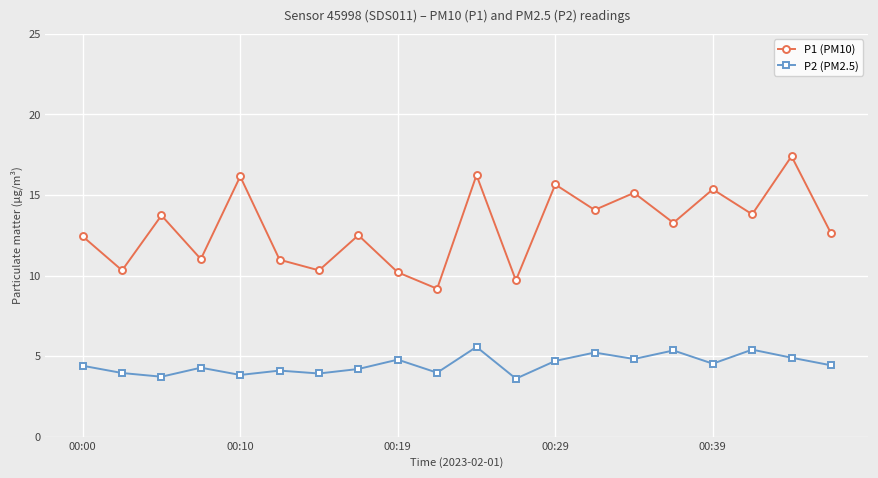

List the series in order of their peak value, highest first.

P1 (PM10), P2 (PM2.5)